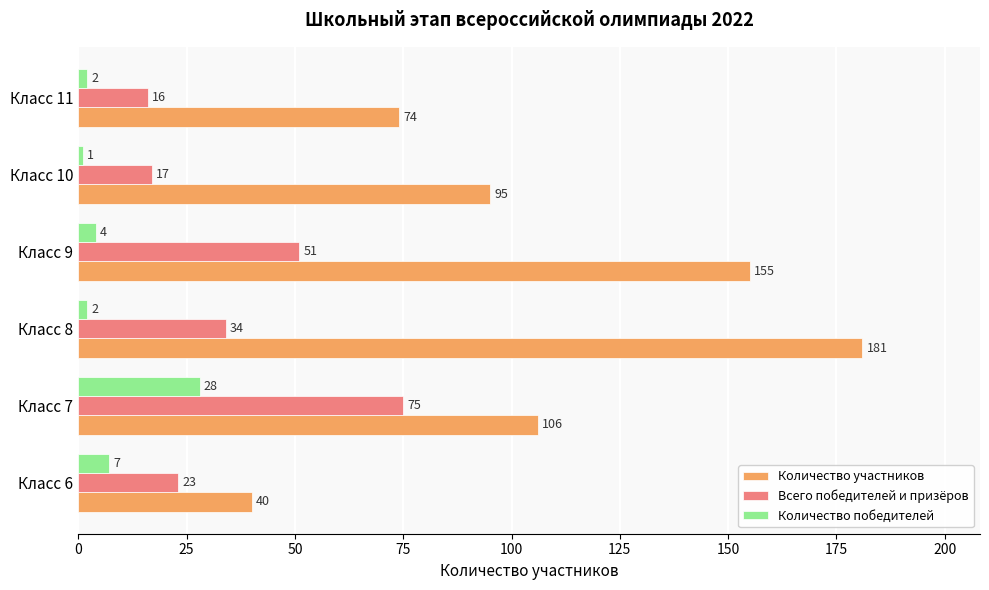

List the series in order of their overall mean, highest first.

Количество участников, Всего победителей и призёров, Количество победителей